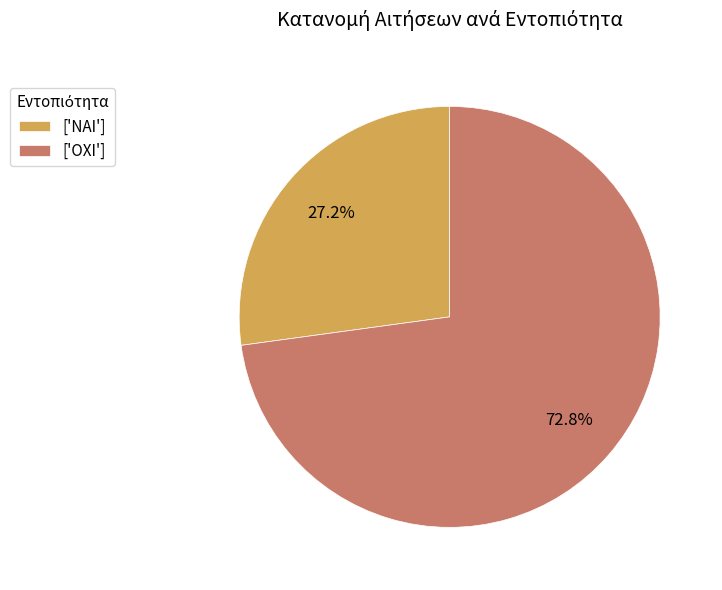

Which category has the smallest portion of the pie?

['ΝΑΙ']